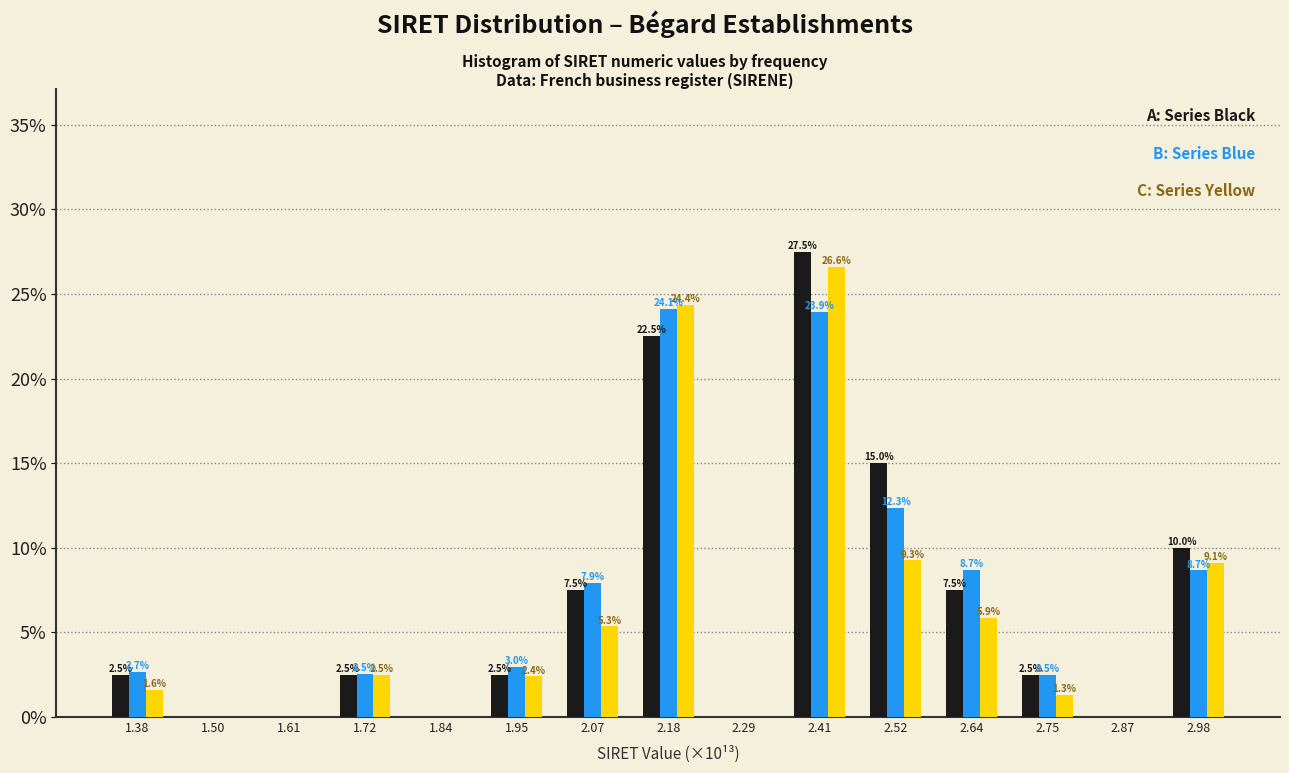

At which category is the sum across all series the highest?

2.41